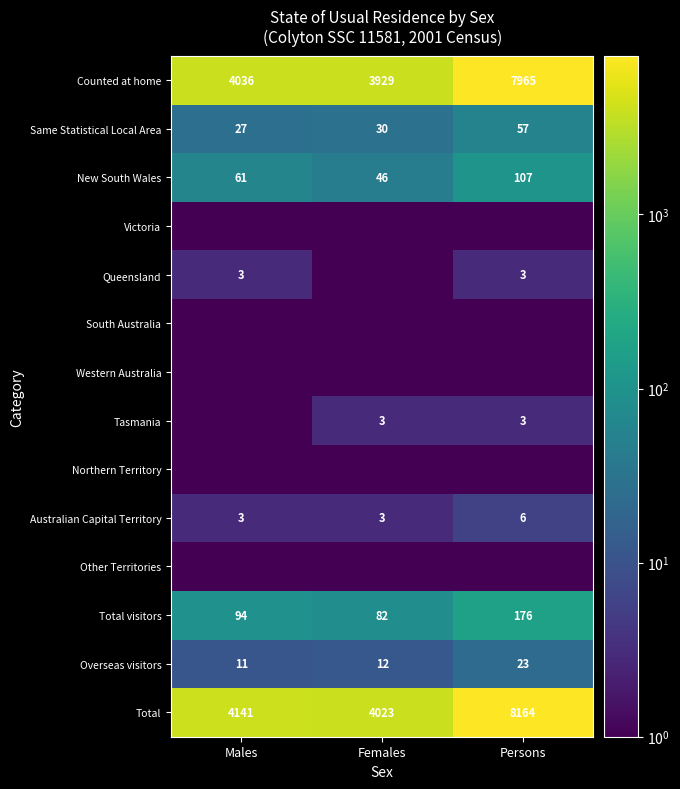

At which label does Total visitors reach its peak?

Persons